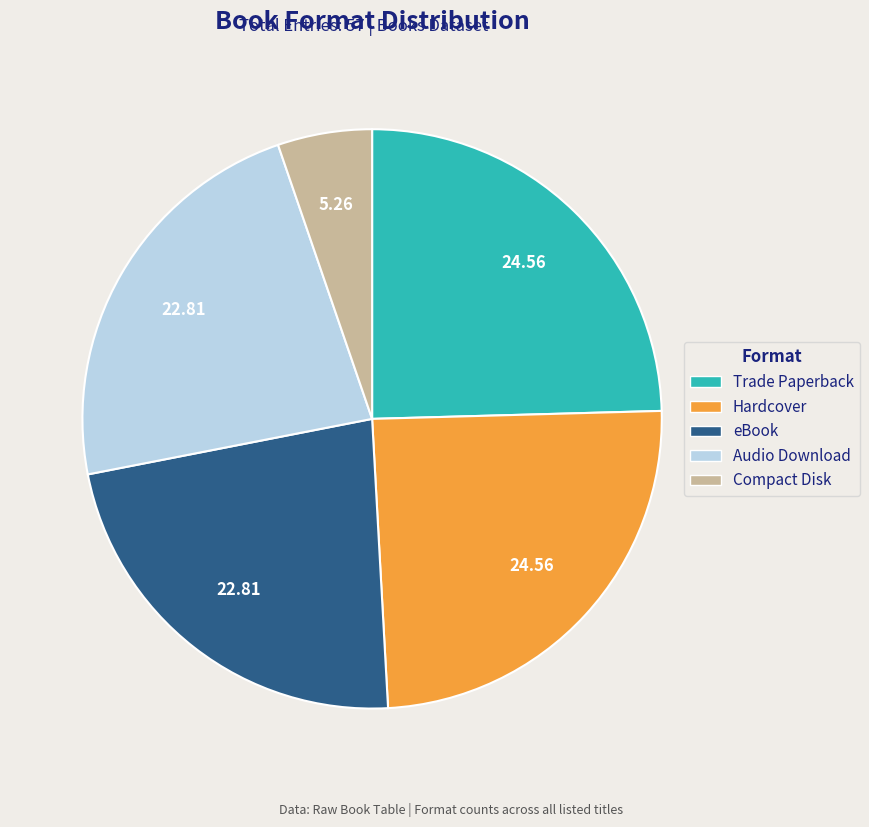

How many segments does this pie chart have?

5